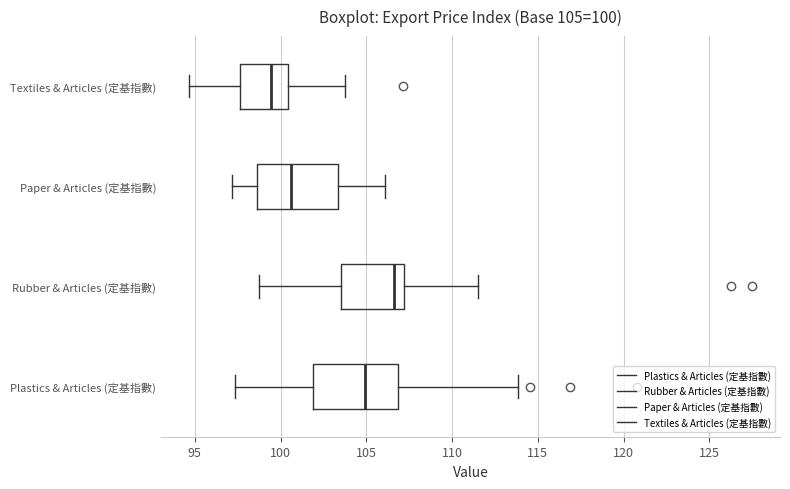

Which box's median line is the furthest to the left?

Textiles & Articles (定基指數)